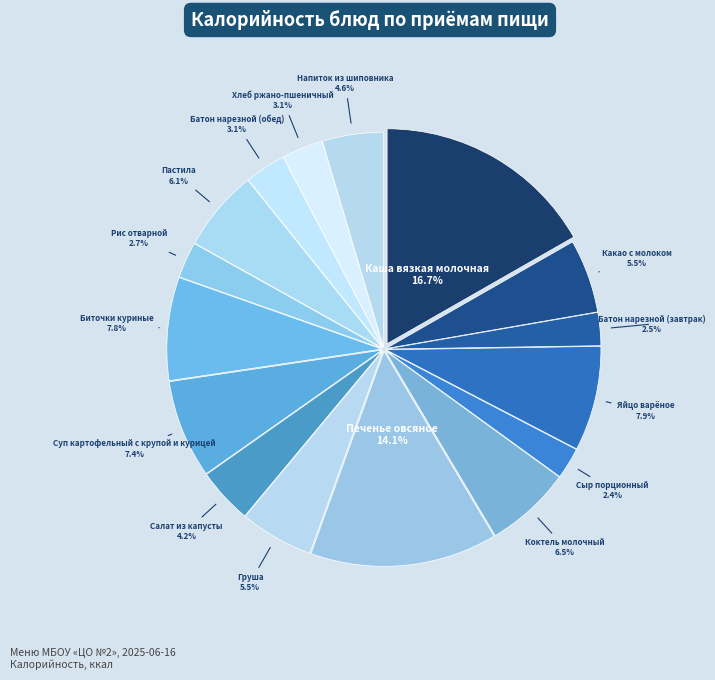

Does Яйцо варёное account for over 50% of the chart?

No